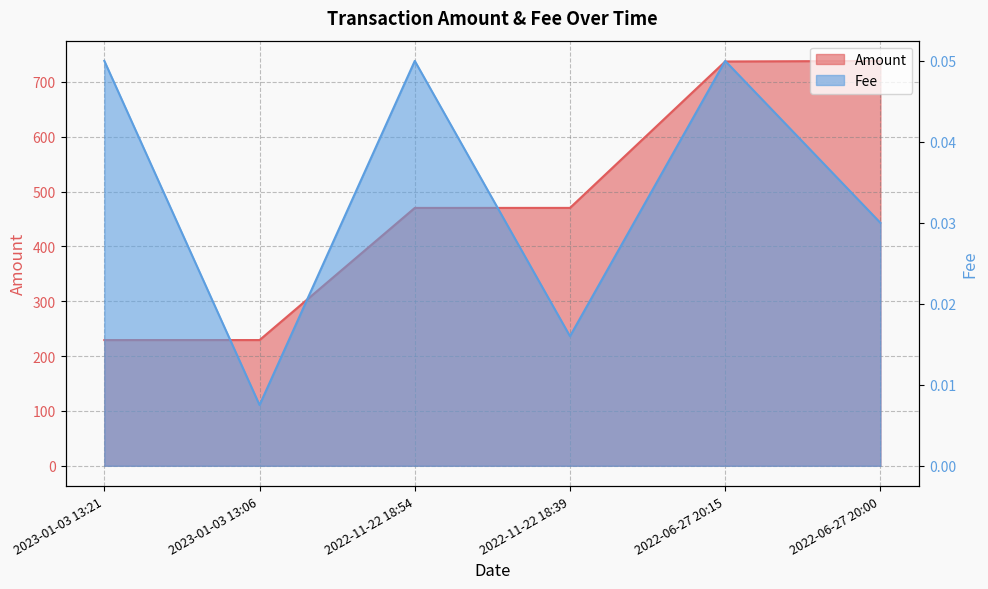

Reading left to right, transcribe all the data shown in this chart.

Amount: 229.2	229.3	470.2	470.3	737.3	738.4
Fee: 0.1	0.0	0.1	0.0	0.1	0.0